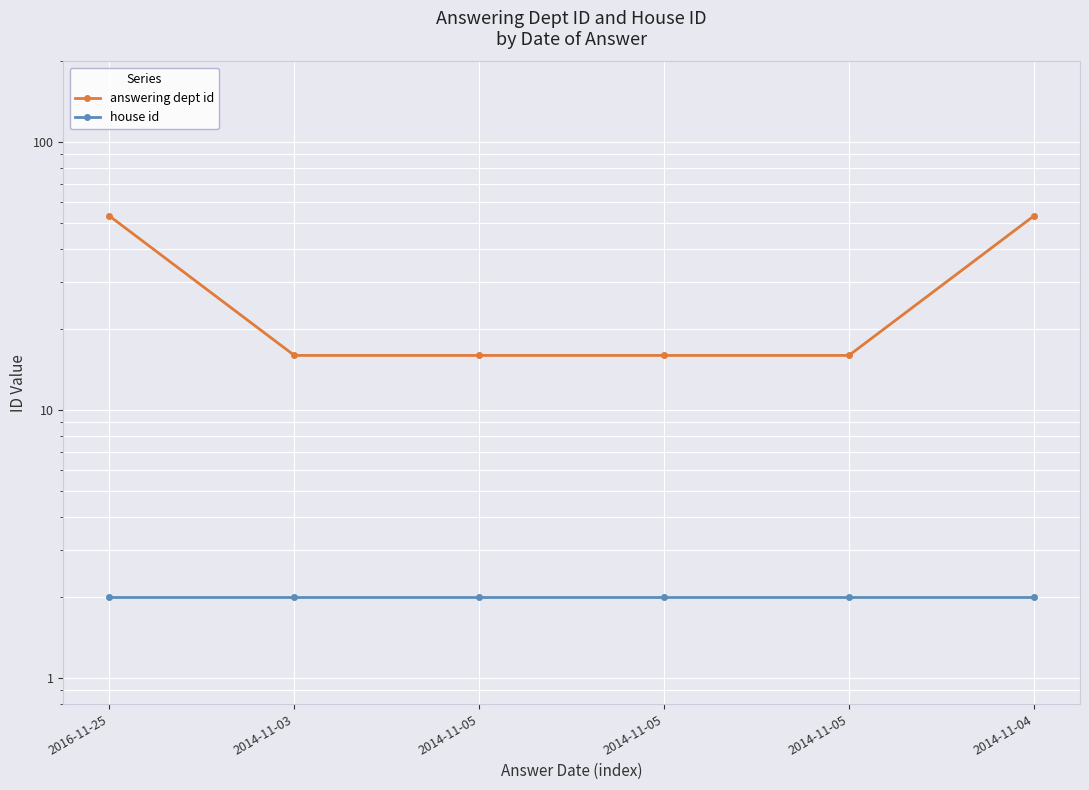

Reading left to right, transcribe all the data shown in this chart.

answering dept id: 2016-11-25=53	2014-11-03=16	2014-11-05=16	2014-11-05=16	2014-11-05=16	2014-11-04=53
house id: 2016-11-25=2	2014-11-03=2	2014-11-05=2	2014-11-05=2	2014-11-05=2	2014-11-04=2